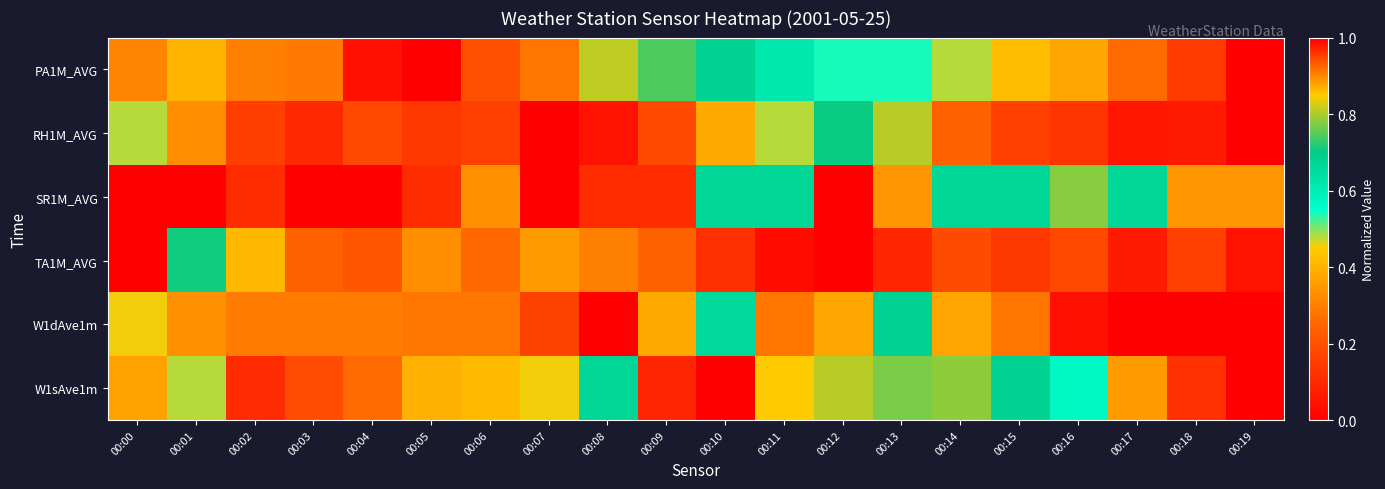

Reading left to right, list all the values displayed in this chart.

PA1M_AVG: 00:00=0.9	00:01=0.9	00:02=0.9	00:03=0.9	00:04=1.0	00:05=1.0	00:06=0.9	00:07=0.9	00:08=0.8	00:09=0.7	00:10=0.7	00:11=0.6	00:12=0.5	00:13=0.5	00:14=0.5	00:15=0.4	00:16=0.4	00:17=0.3	00:18=0.1	00:19=0.0
RH1M_AVG: 00:00=0.5	00:01=0.3	00:02=0.2	00:03=0.1	00:04=0.2	00:05=0.1	00:06=0.2	00:07=0.0	00:08=0.0	00:09=0.2	00:10=0.4	00:11=0.5	00:12=0.7	00:13=0.8	00:14=0.9	00:15=1.0	00:16=1.0	00:17=1.0	00:18=1.0	00:19=1.0
SR1M_AVG: 00:00=0.0	00:01=0.0	00:02=0.1	00:03=0.0	00:04=0.0	00:05=0.1	00:06=0.3	00:07=0.0	00:08=0.1	00:09=0.1	00:10=0.7	00:11=0.7	00:12=1.0	00:13=0.9	00:14=0.7	00:15=0.7	00:16=0.8	00:17=0.7	00:18=0.9	00:19=0.9
TA1M_AVG: 00:00=1.0	00:01=0.7	00:02=0.4	00:03=0.2	00:04=0.2	00:05=0.3	00:06=0.3	00:07=0.4	00:08=0.3	00:09=0.2	00:10=0.1	00:11=0.0	00:12=0.0	00:13=0.1	00:14=0.2	00:15=0.1	00:16=0.2	00:17=0.1	00:18=0.2	00:19=0.0
W1dAve1m: 00:00=0.5	00:01=0.3	00:02=0.3	00:03=0.3	00:04=0.3	00:05=0.3	00:06=0.3	00:07=0.2	00:08=0.0	00:09=0.4	00:10=0.7	00:11=0.9	00:12=0.9	00:13=0.7	00:14=0.9	00:15=0.9	00:16=1.0	00:17=1.0	00:18=1.0	00:19=1.0
W1sAve1m: 00:00=0.4	00:01=0.5	00:02=0.1	00:03=0.2	00:04=0.3	00:05=0.4	00:06=0.4	00:07=0.5	00:08=0.7	00:09=1.0	00:10=1.0	00:11=0.8	00:12=0.8	00:13=0.8	00:14=0.8	00:15=0.7	00:16=0.6	00:17=0.4	00:18=0.1	00:19=0.0